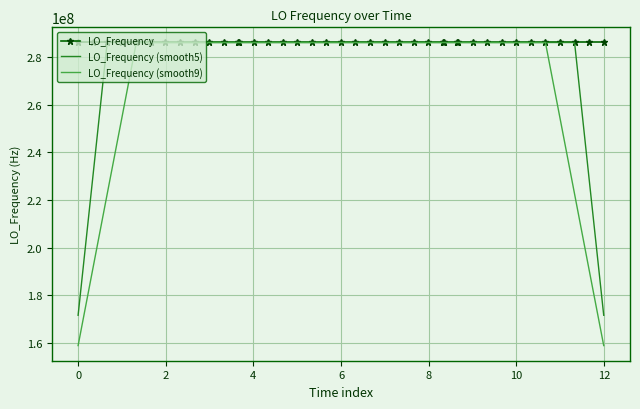

Which series has the largest range (max minus min)?

LO_Frequency (smooth9)